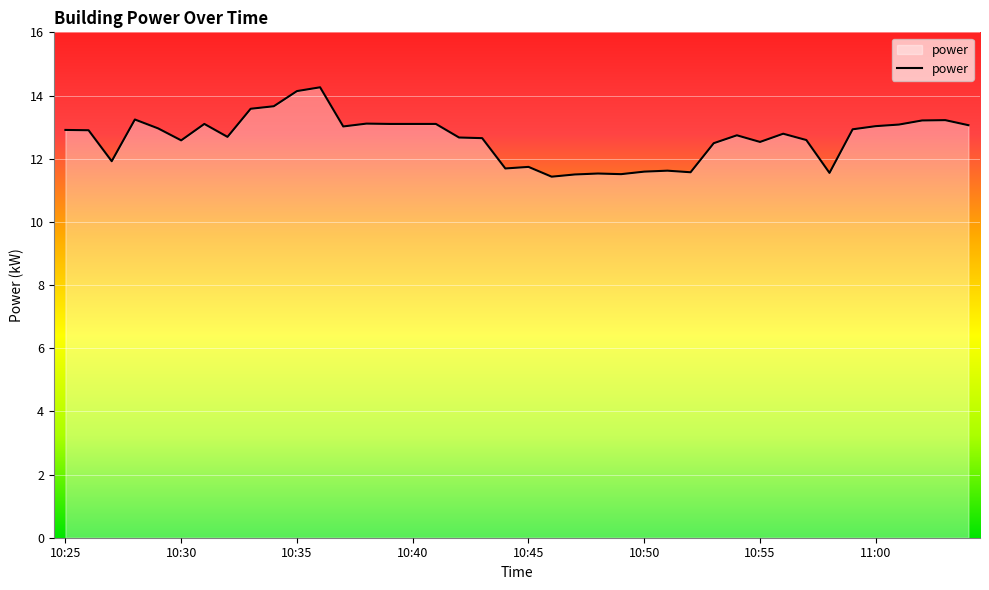

What is the smallest value displayed?

11.4